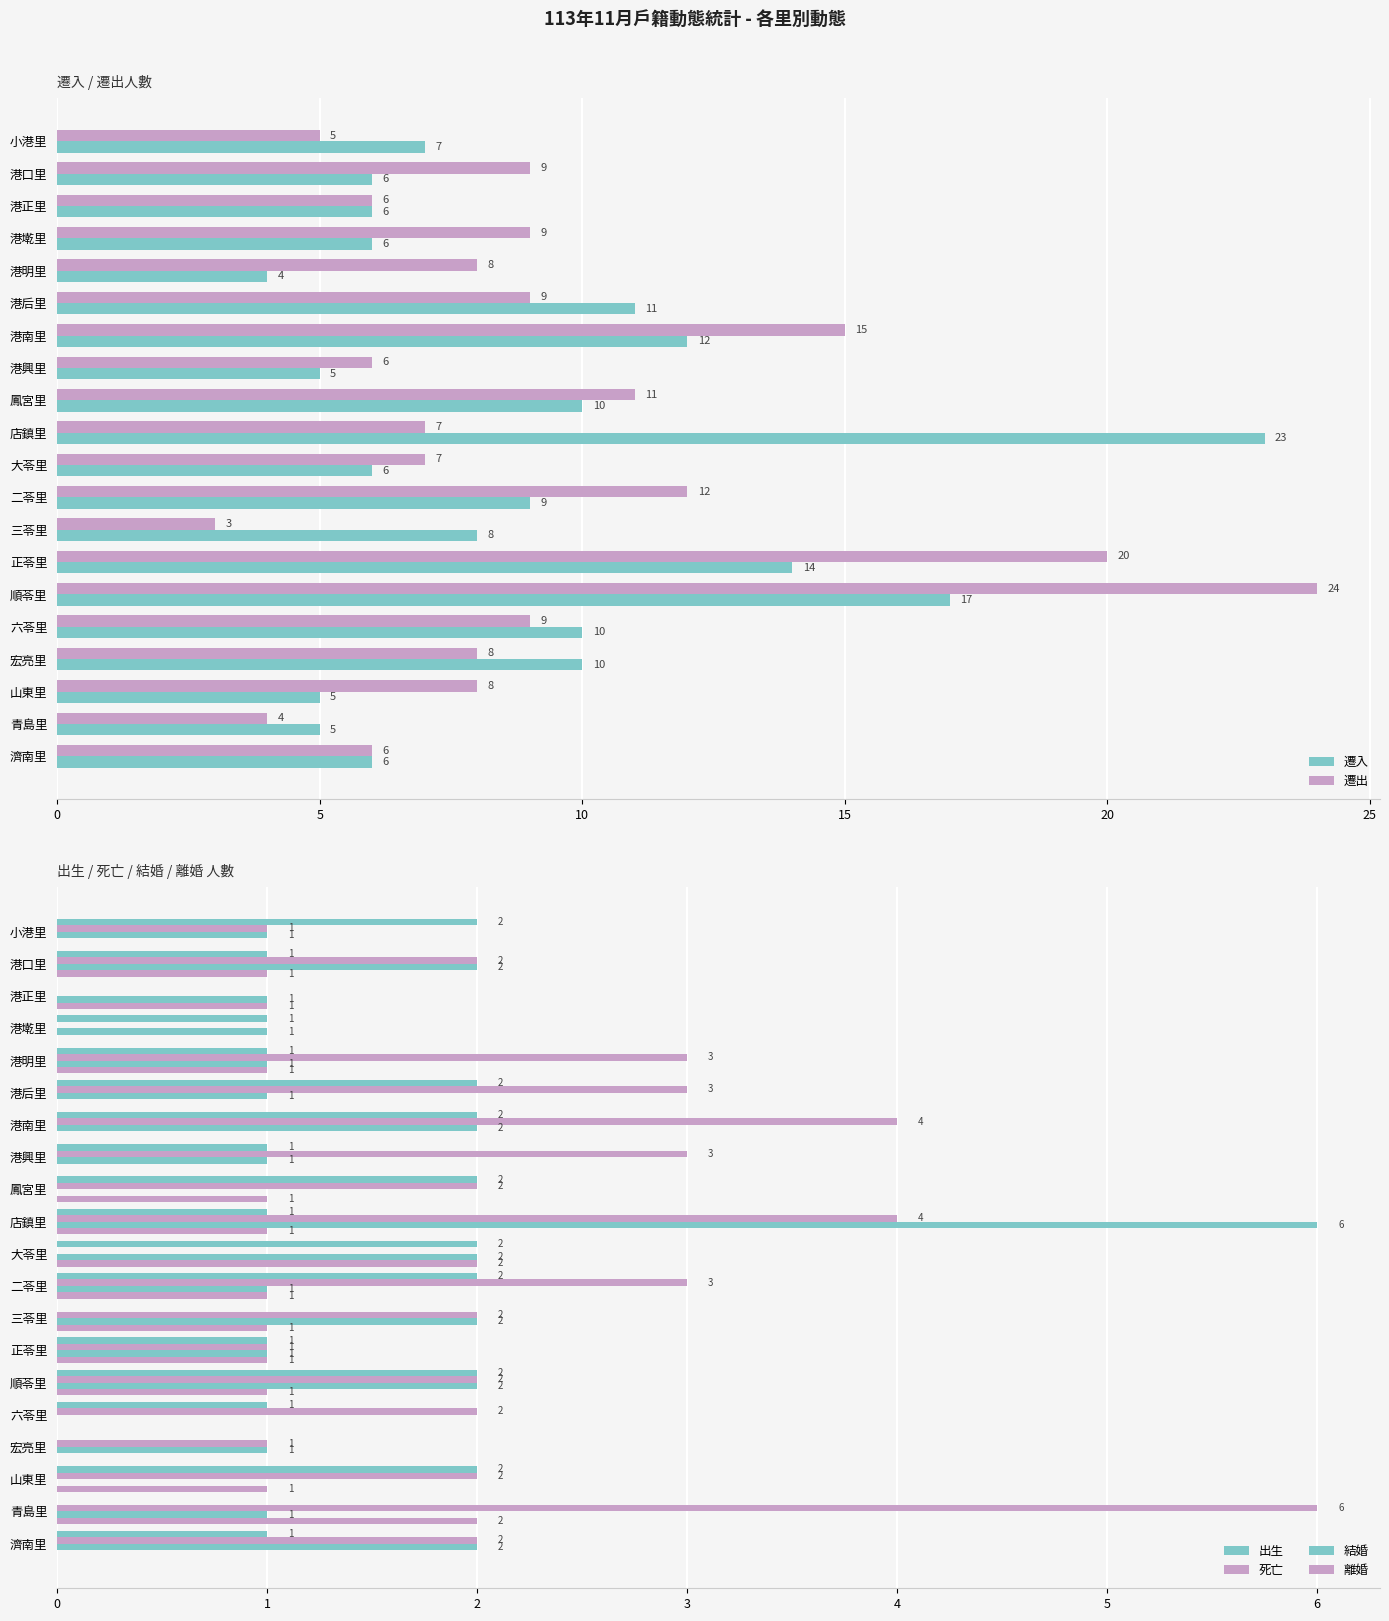

At which label is 遷出 closest to 13?

二苓里